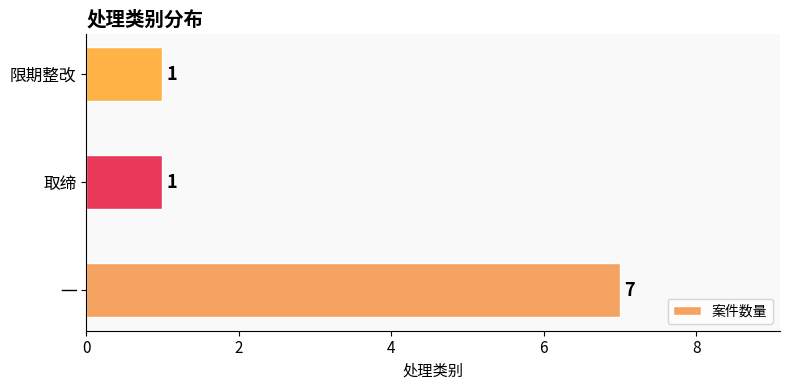

Reading top to bottom, list all the values displayed in this chart.

1	1	7